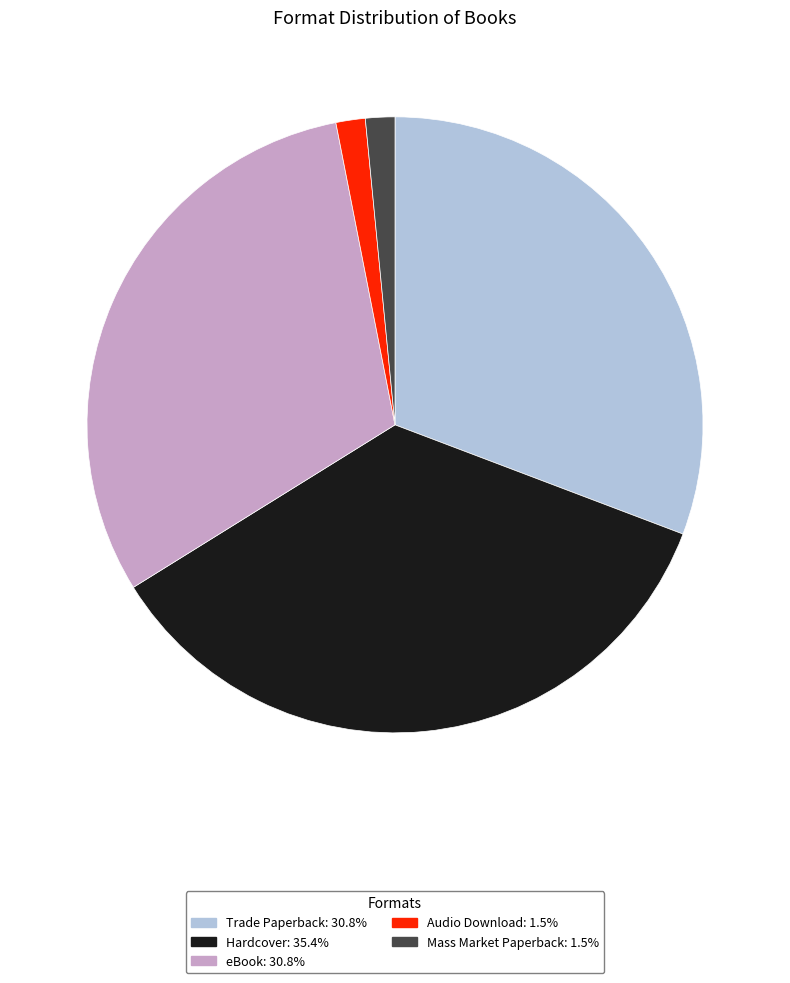

The Audio Download slice represents 2% of the pie. True or false?

True